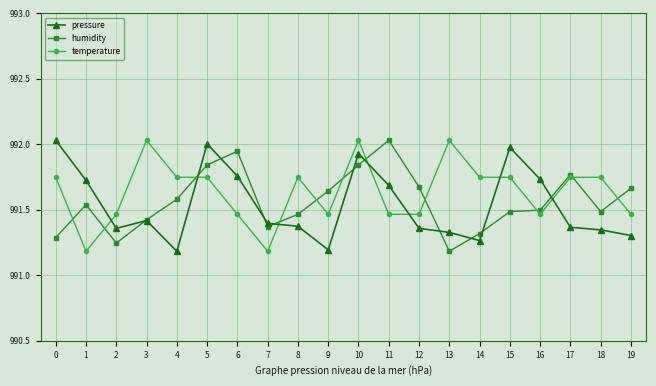

Which series changed the most between 4 and 8?

pressure